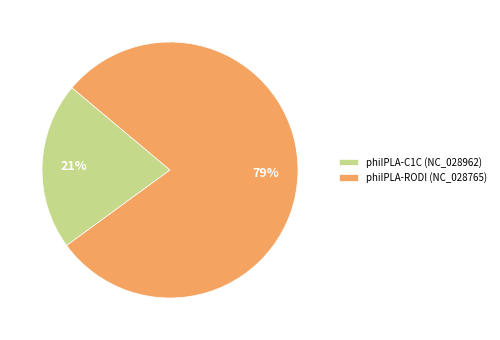

Is it true that phiIPLA-RODI (NC_028765) is 79% of the pie?

True